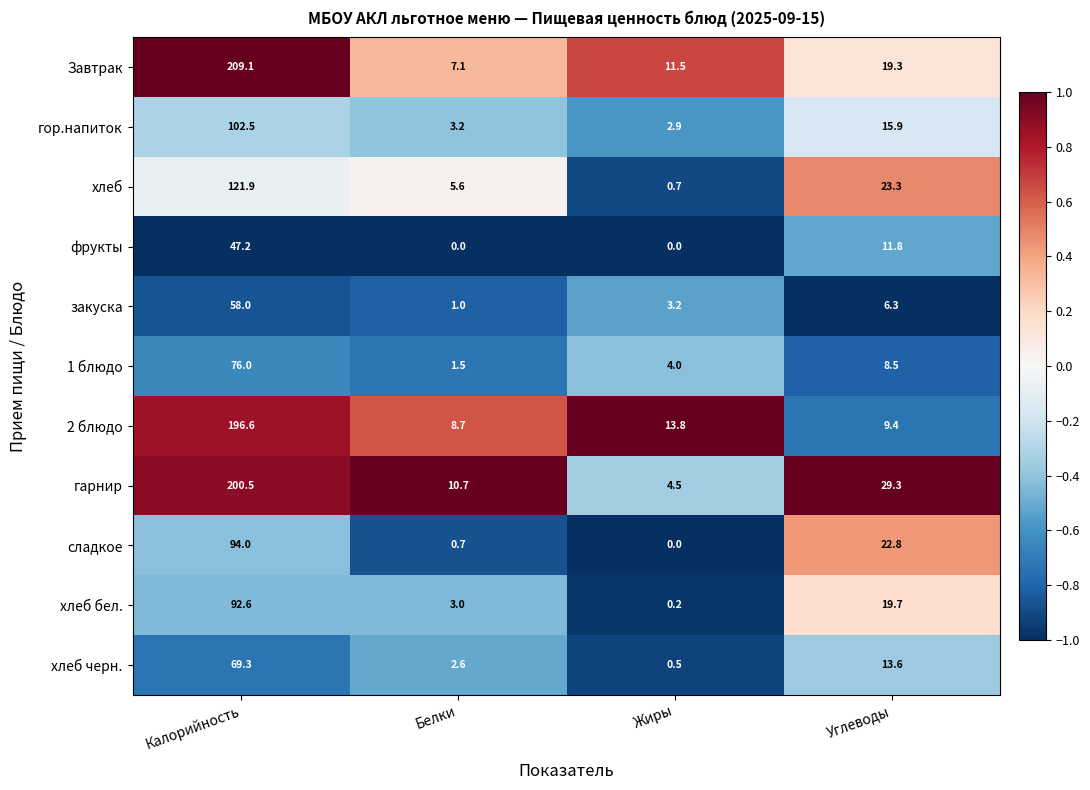

What is the sum of all 1 блюдо values?

90.0